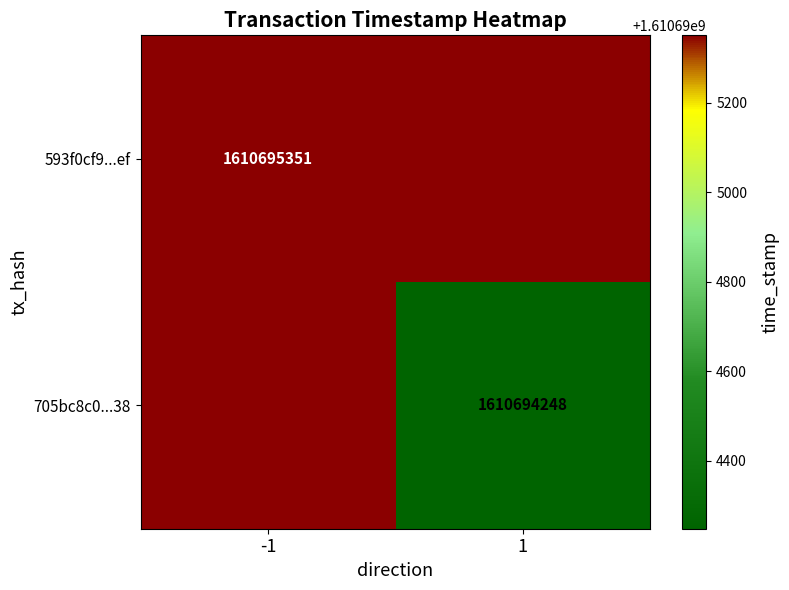

At which category does the chart reach its peak across all series?

1